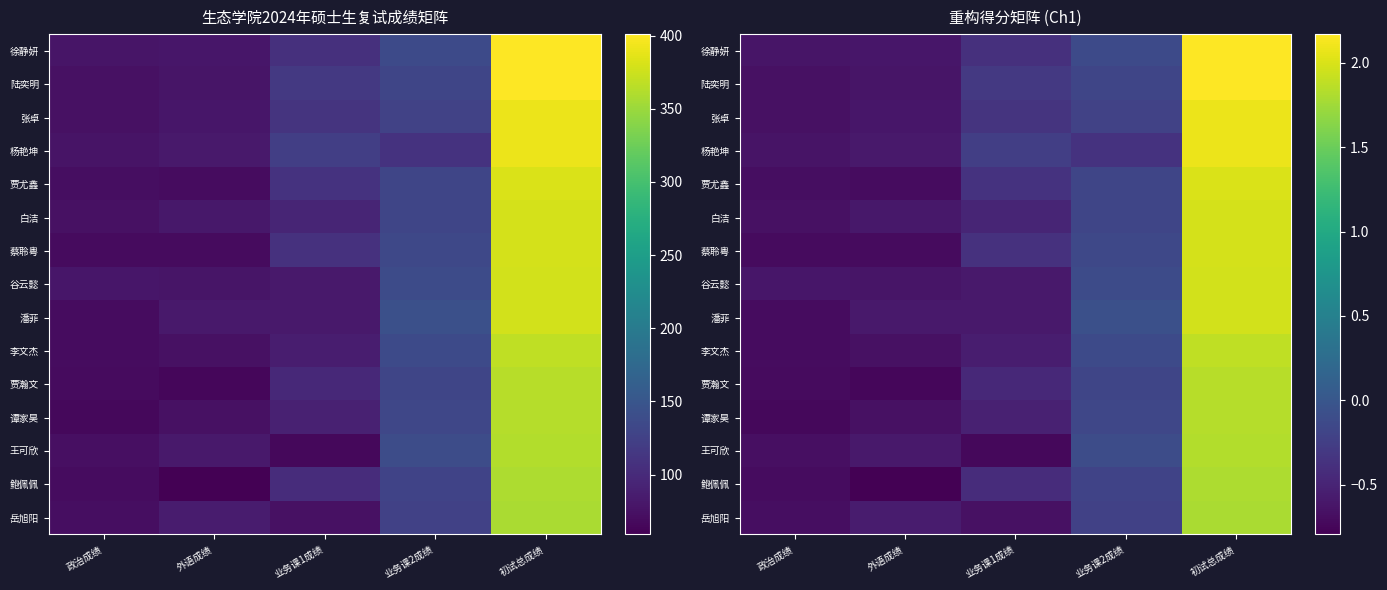

What is the difference between the highest and lowest values at 业务课1成绩?

0.5